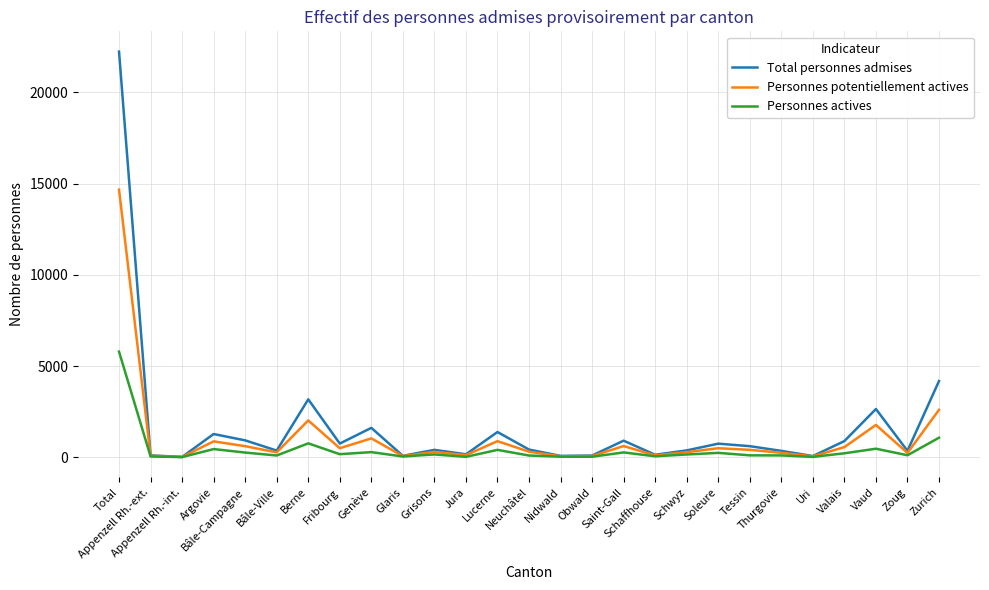

What is the maximum value shown in the chart?

22238